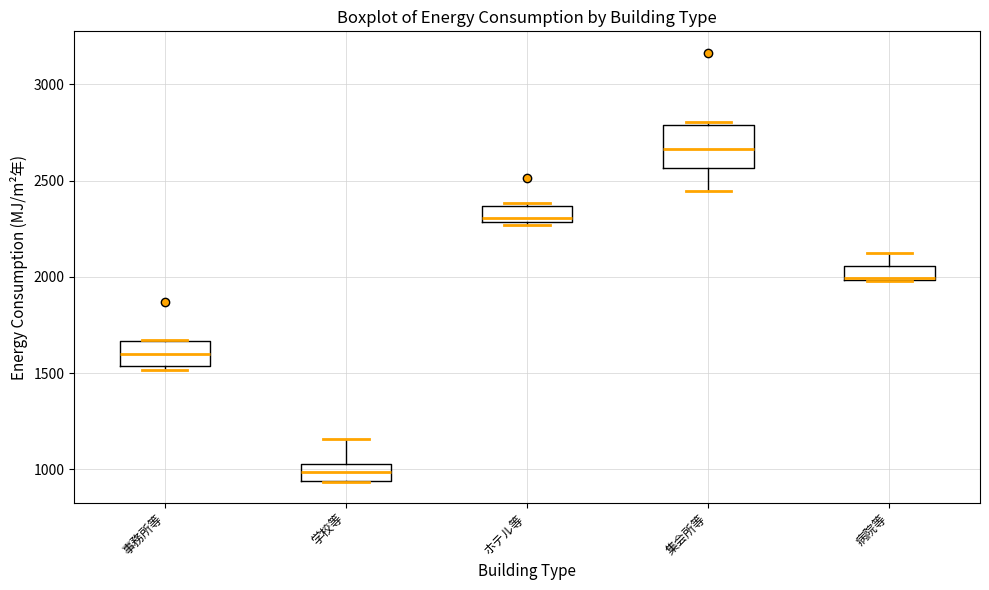

Where is the upper edge of the box for ホテル等 on the y-axis? The values are not printed on the chart, so give them approximately, as read against the axis.

2350